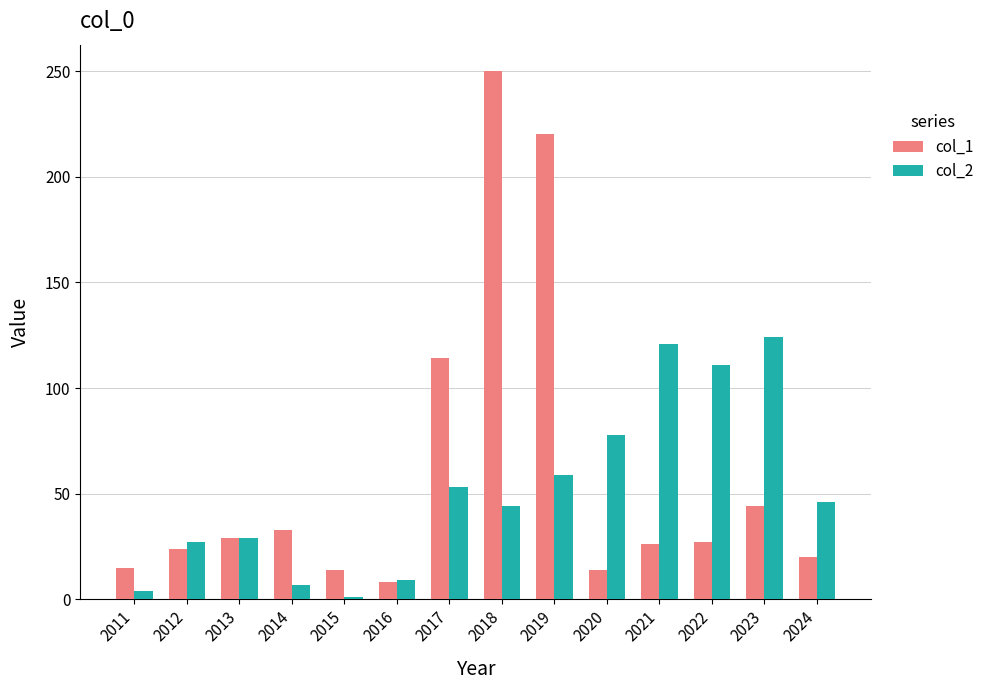

Which series has the widest spread of values?

col_1